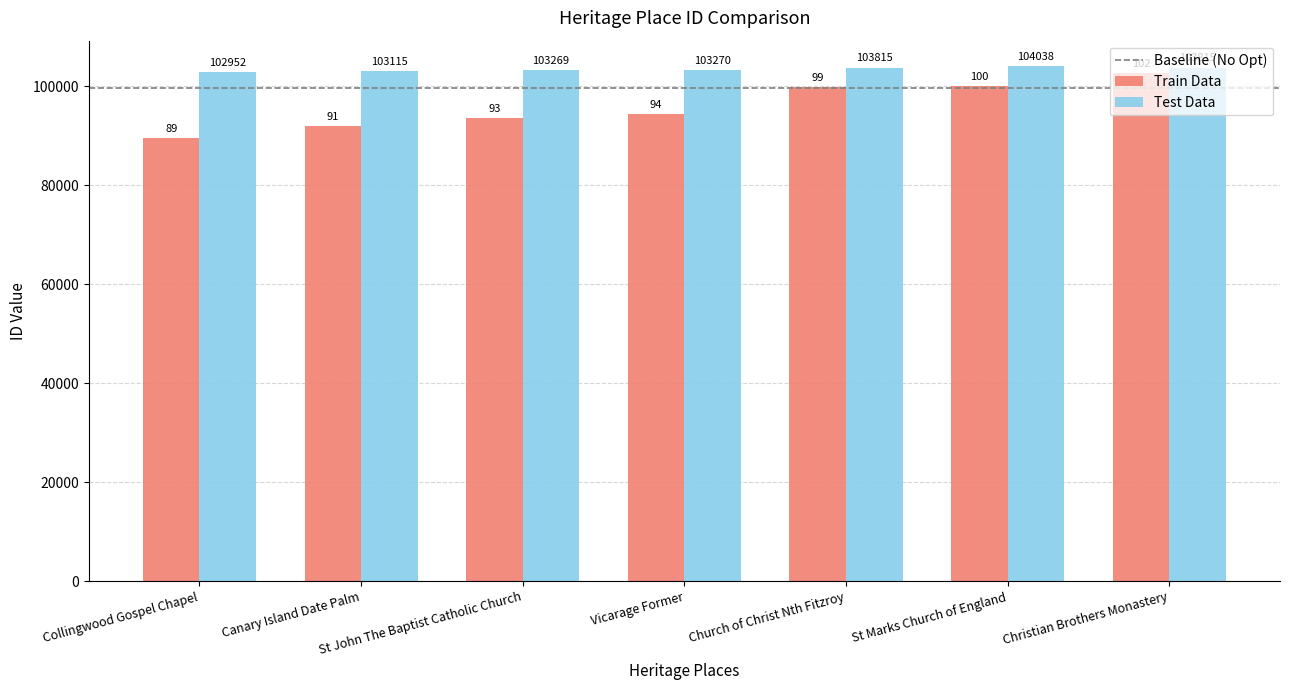

Rank the series at Church of Christ Nth Fitzroy from highest to lowest value.

Test Data, Train Data